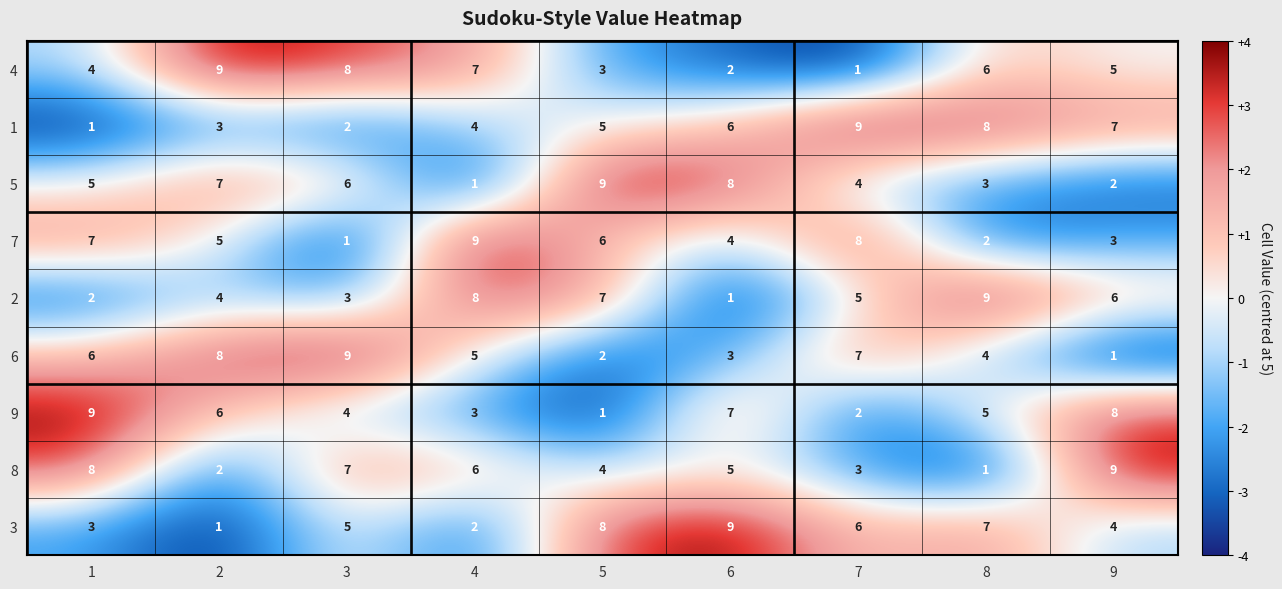

At which label is 6 closest to 5?

4